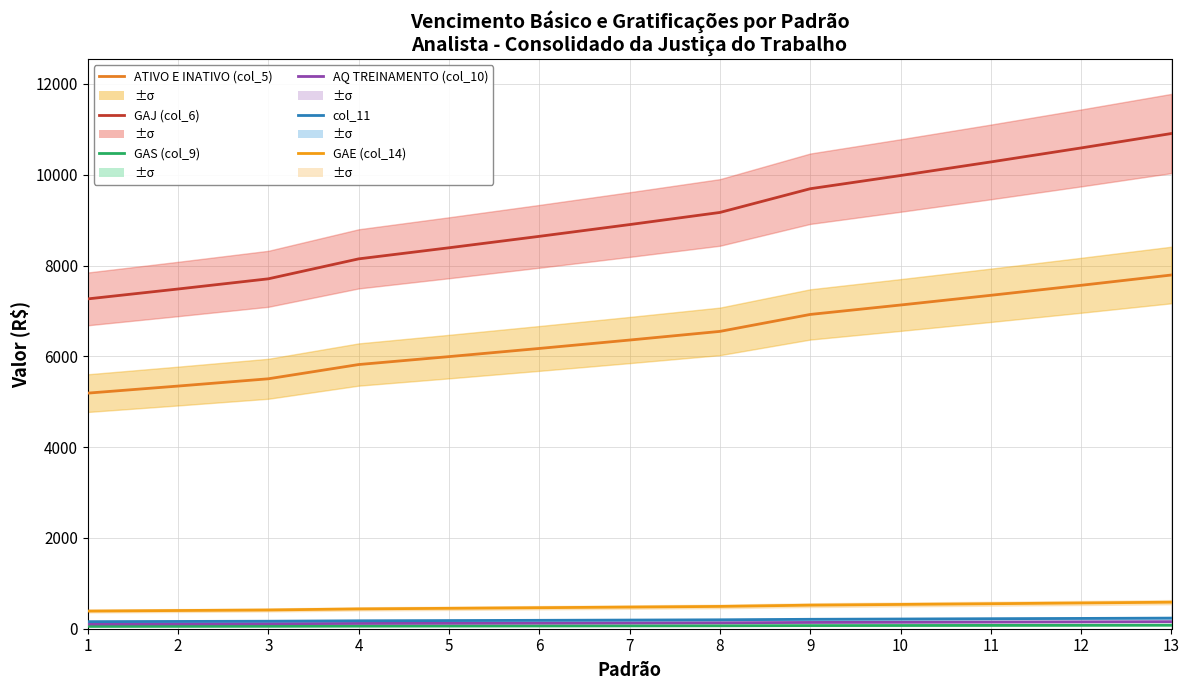

What is the difference between the maximum and minimum values in the GAE (col_14) series?

195.2